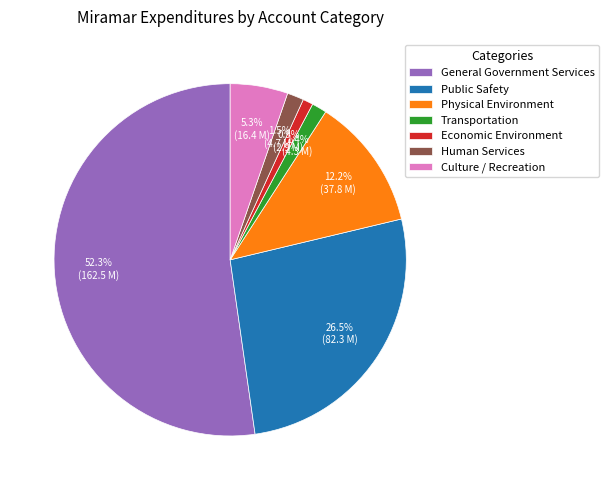

Is it true that Physical Environment is 12% of the pie?

True